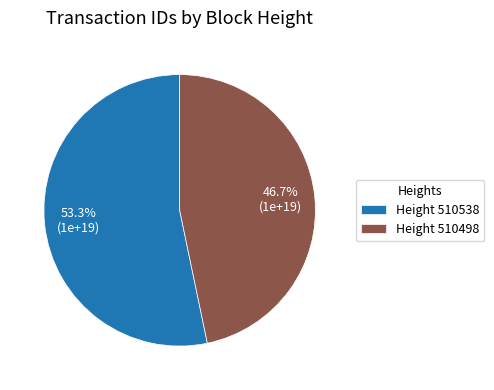

Combined, do Height 510498 and Height 510538 account for over 50%?

Yes